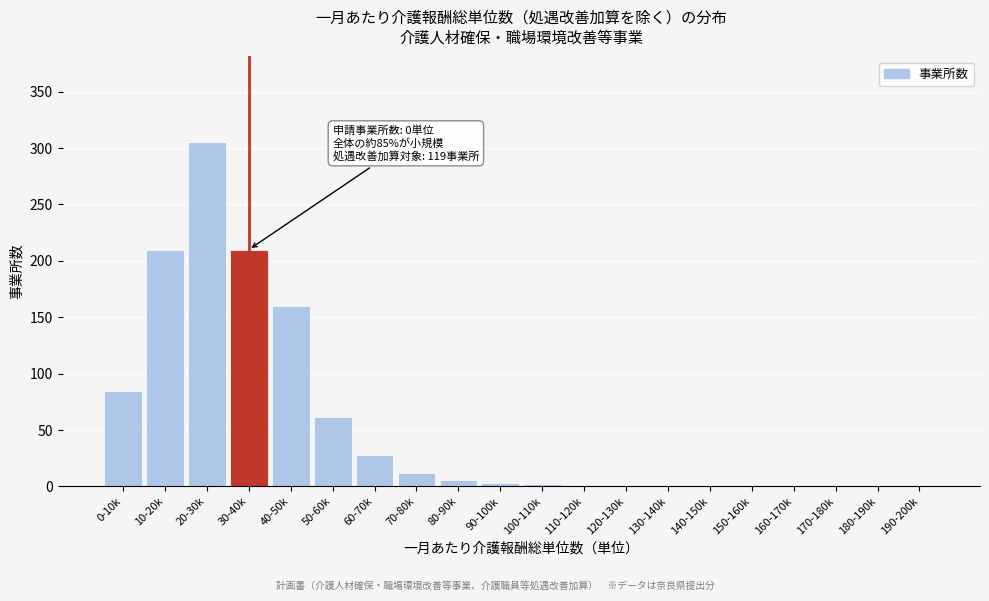

At which category does the chart reach its peak across all series?

20-30k